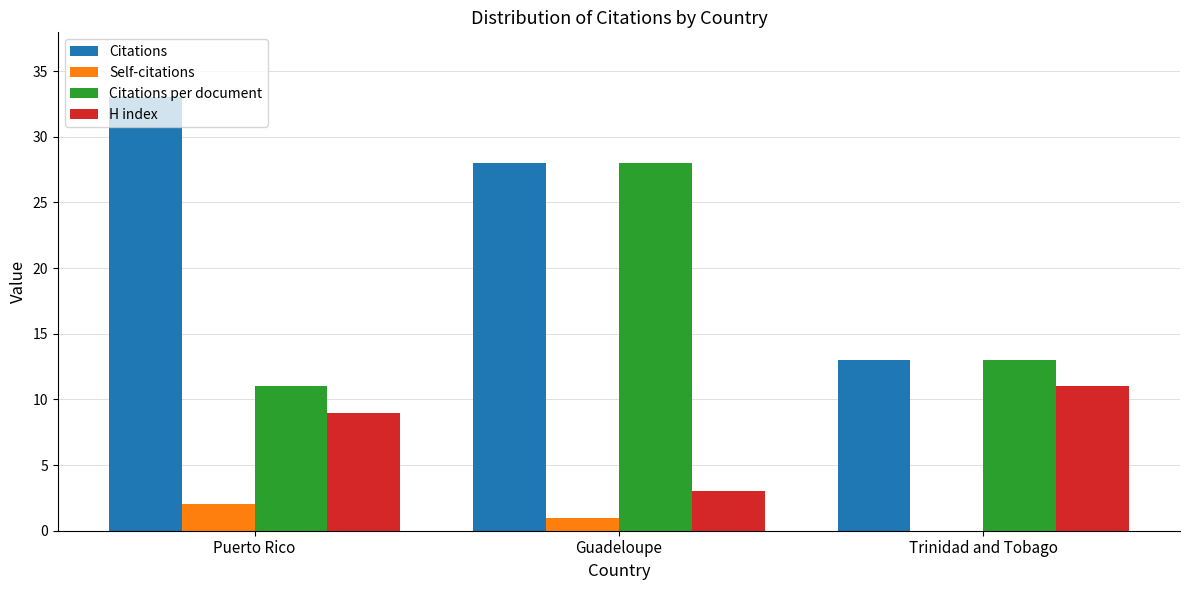

What is the sum of the Citations per document values at Trinidad and Tobago and Guadeloupe?

41